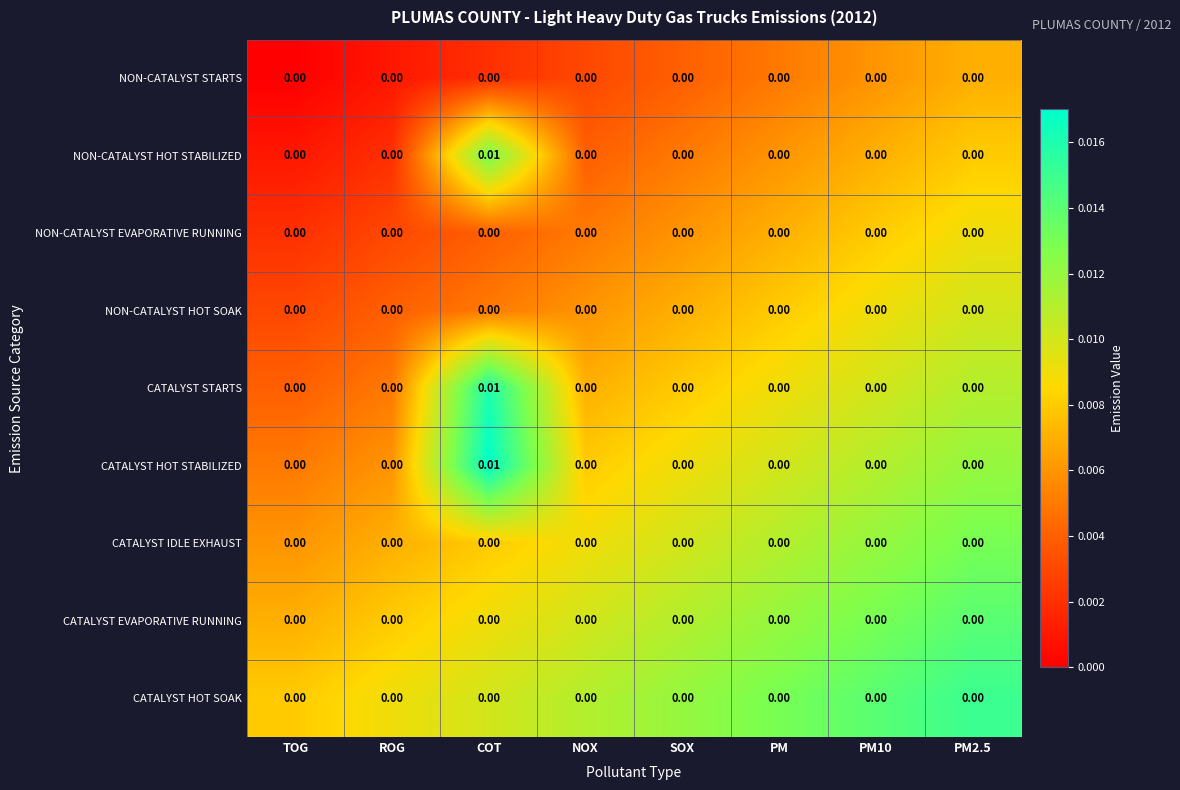

Which category has the highest value across all series?

COT